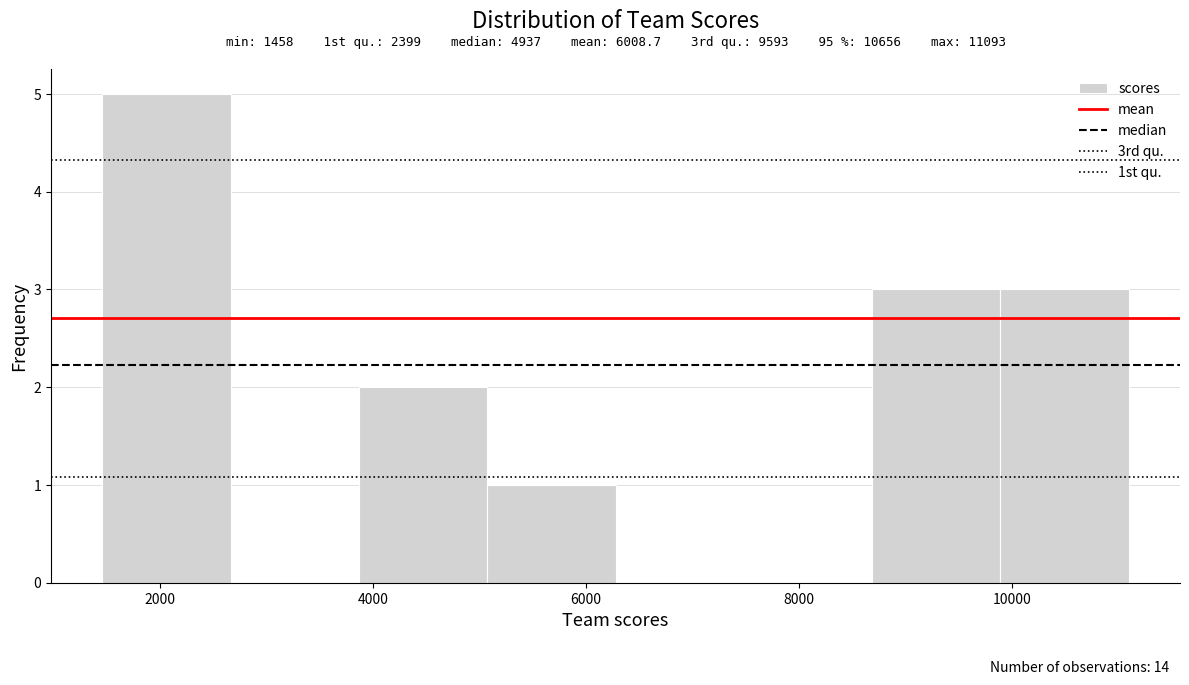

Over which range of the x-axis is the bar tallest?

1400 to 2600